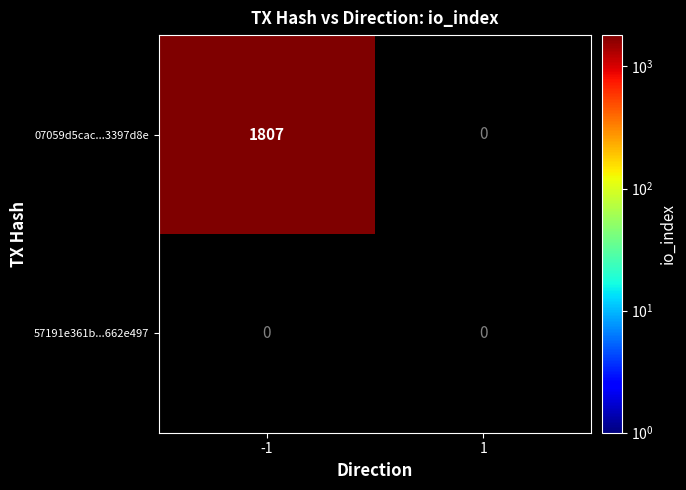

How many categories are shown in the chart?

2